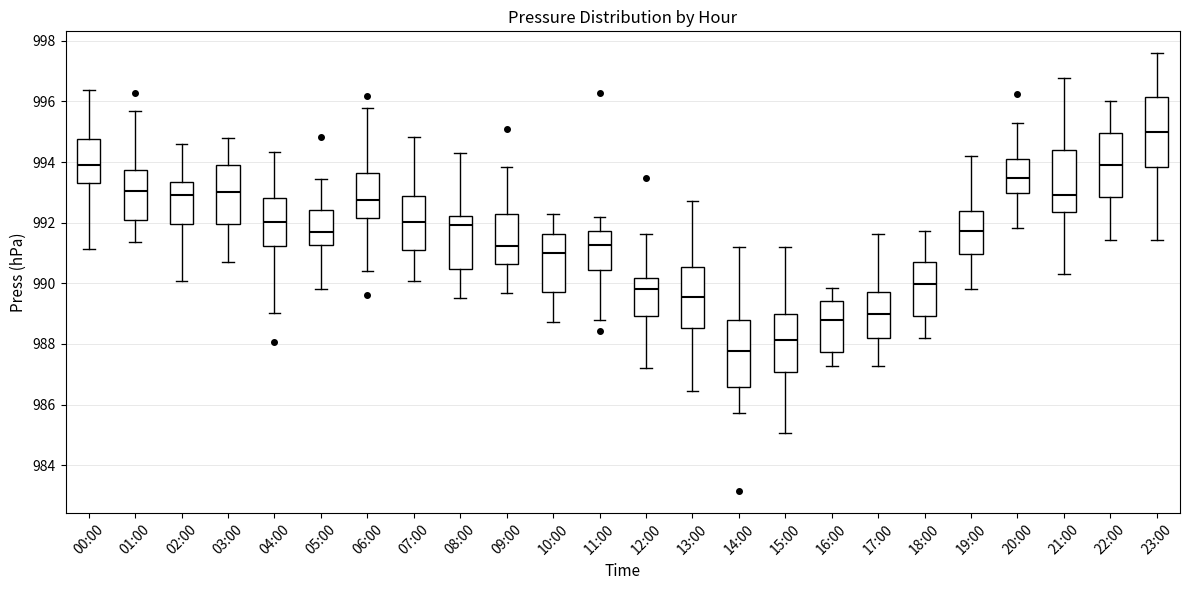

Which box's median line is the highest?

23:00